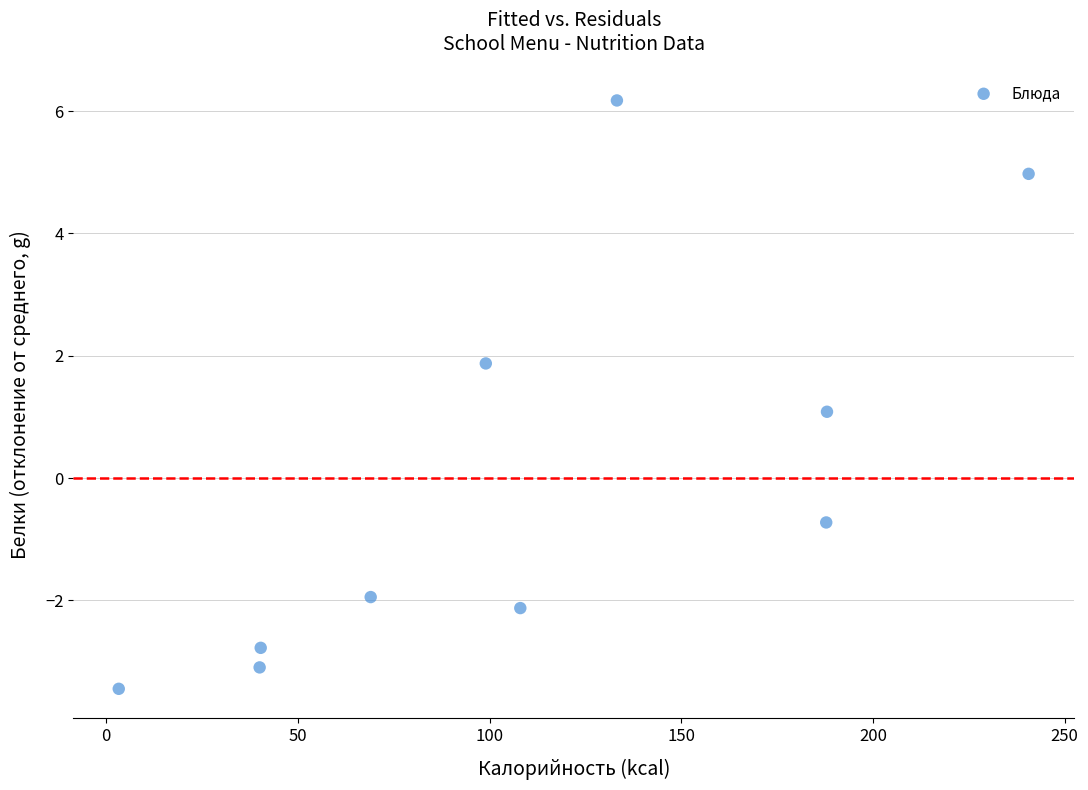

What is the average X value?

110.9